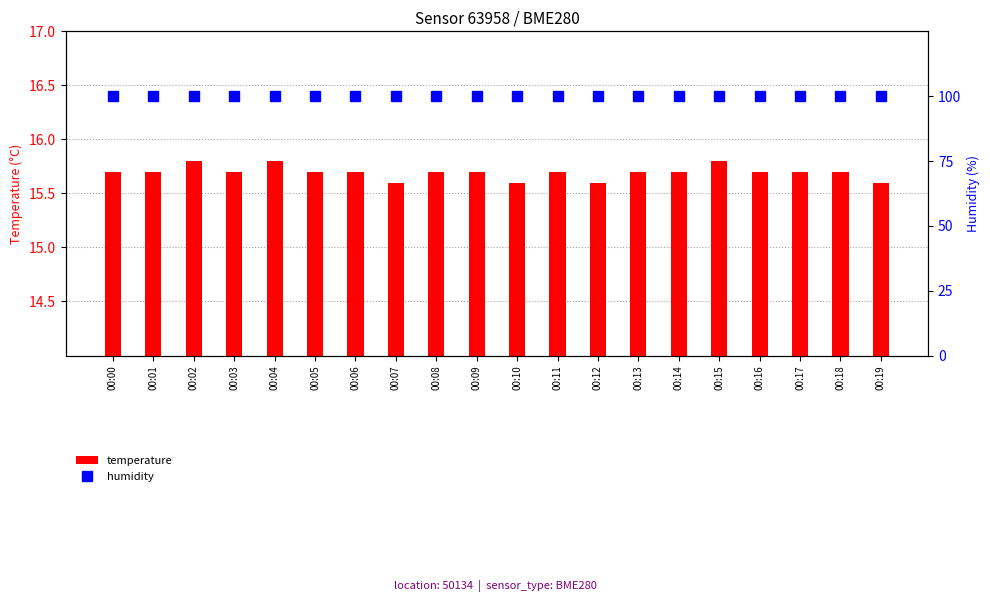

Rank the series by their maximum value, from highest to lowest.

humidity, temperature